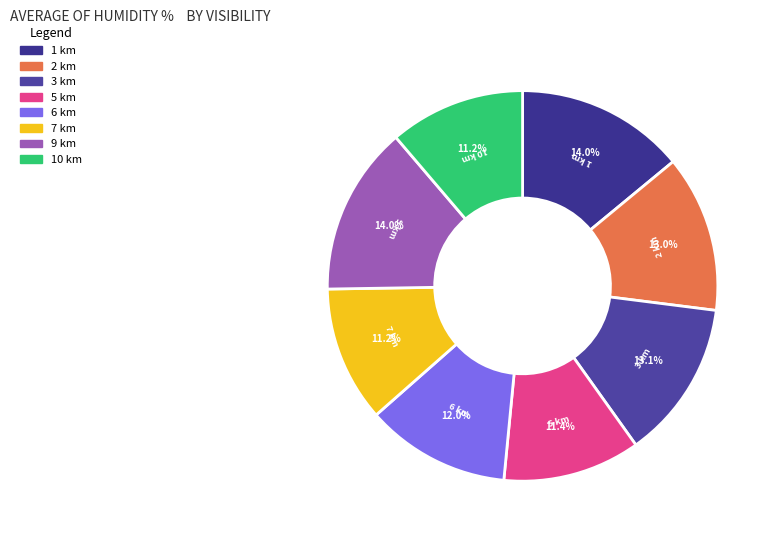

How many slices are in this pie chart?

8